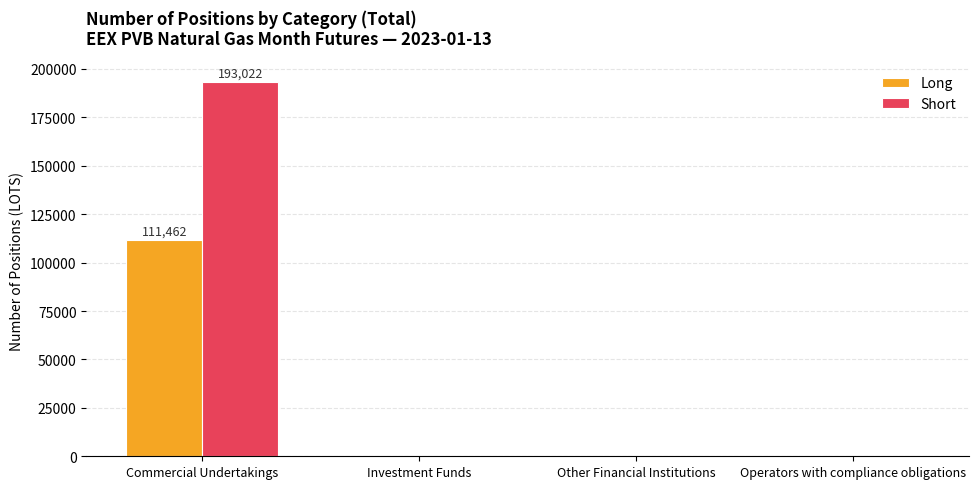

What is the greatest value displayed?

193022